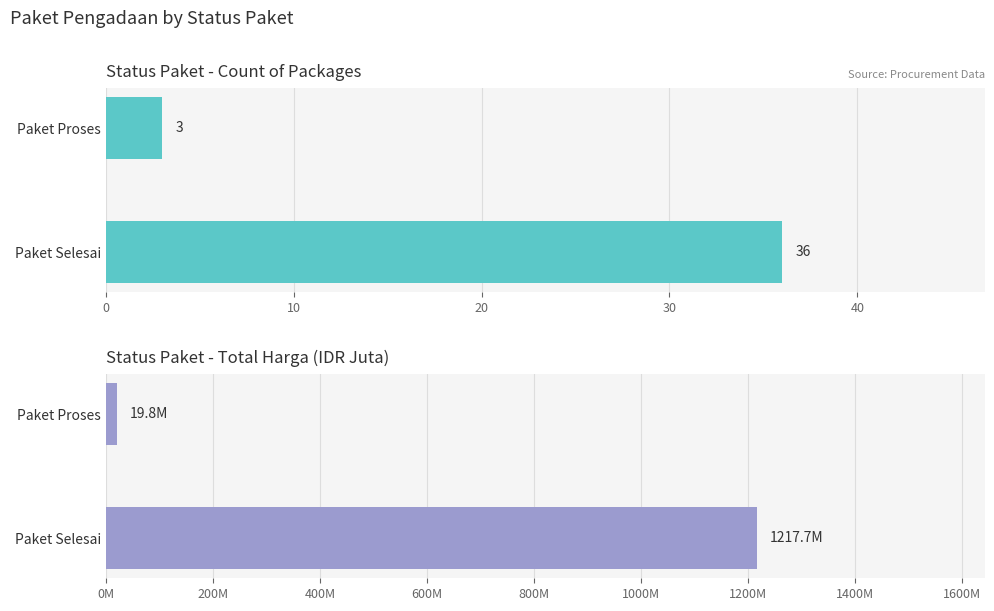

Which series has the widest spread of values?

Total Harga (Juta IDR)